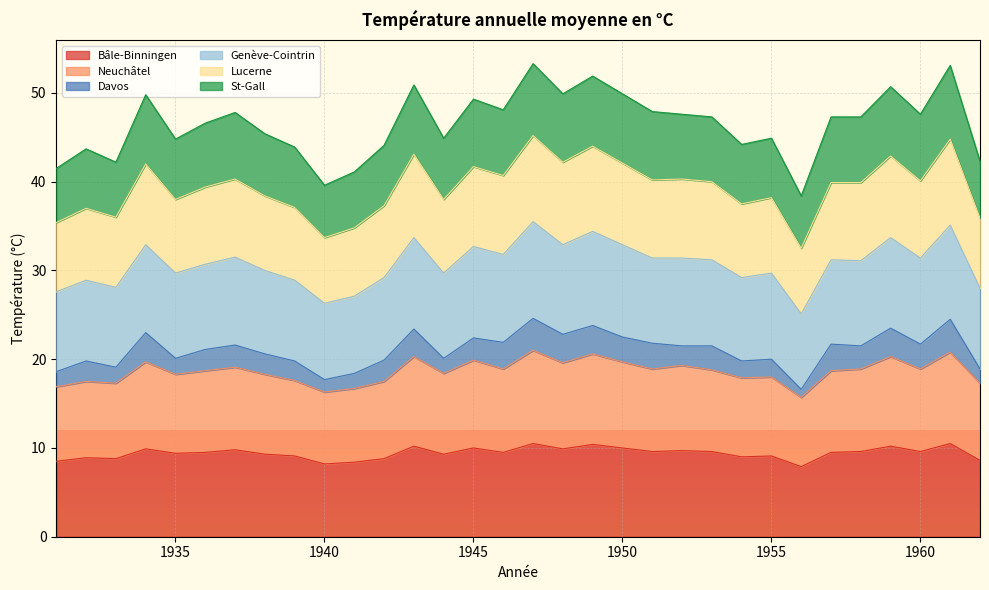

What is the lowest value of the Bâle-Binningen series?

7.9